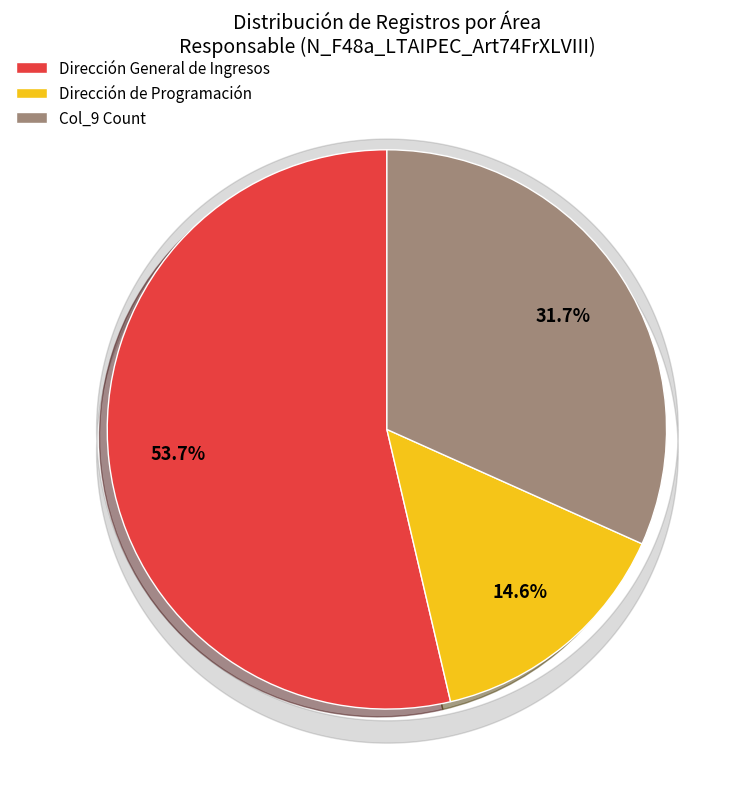

Combined, do Col_9 Count and Dirección de Programación account for over 50%?

No